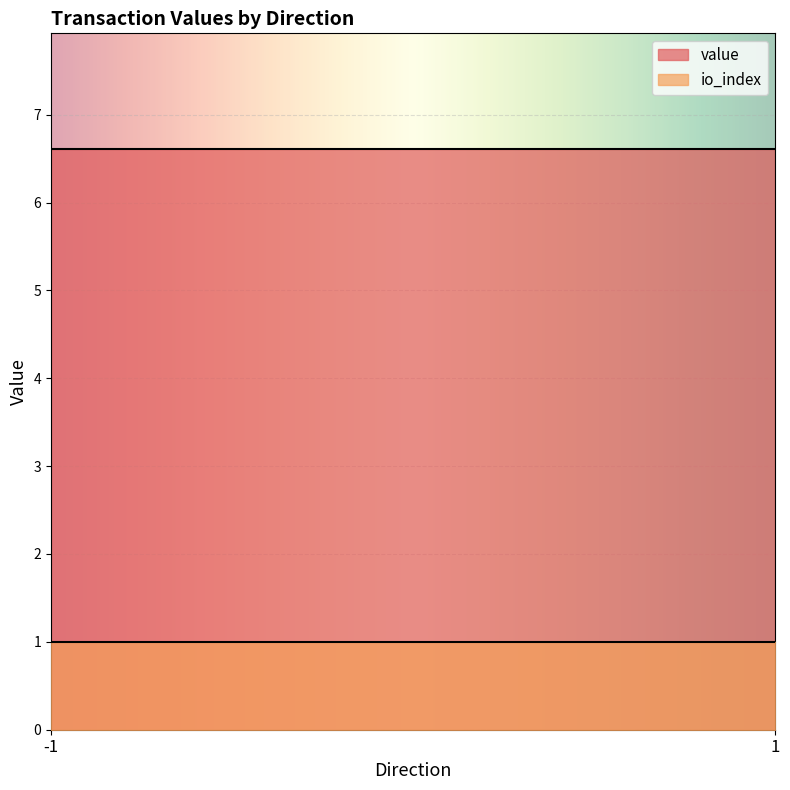

True or false: value has more than 1 points higher than both neighbors.

False